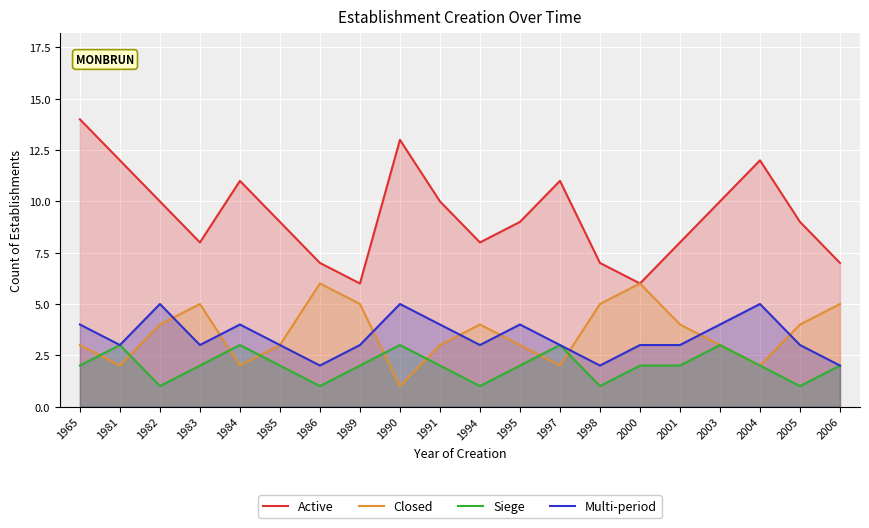

What is the maximum value for Active?

14